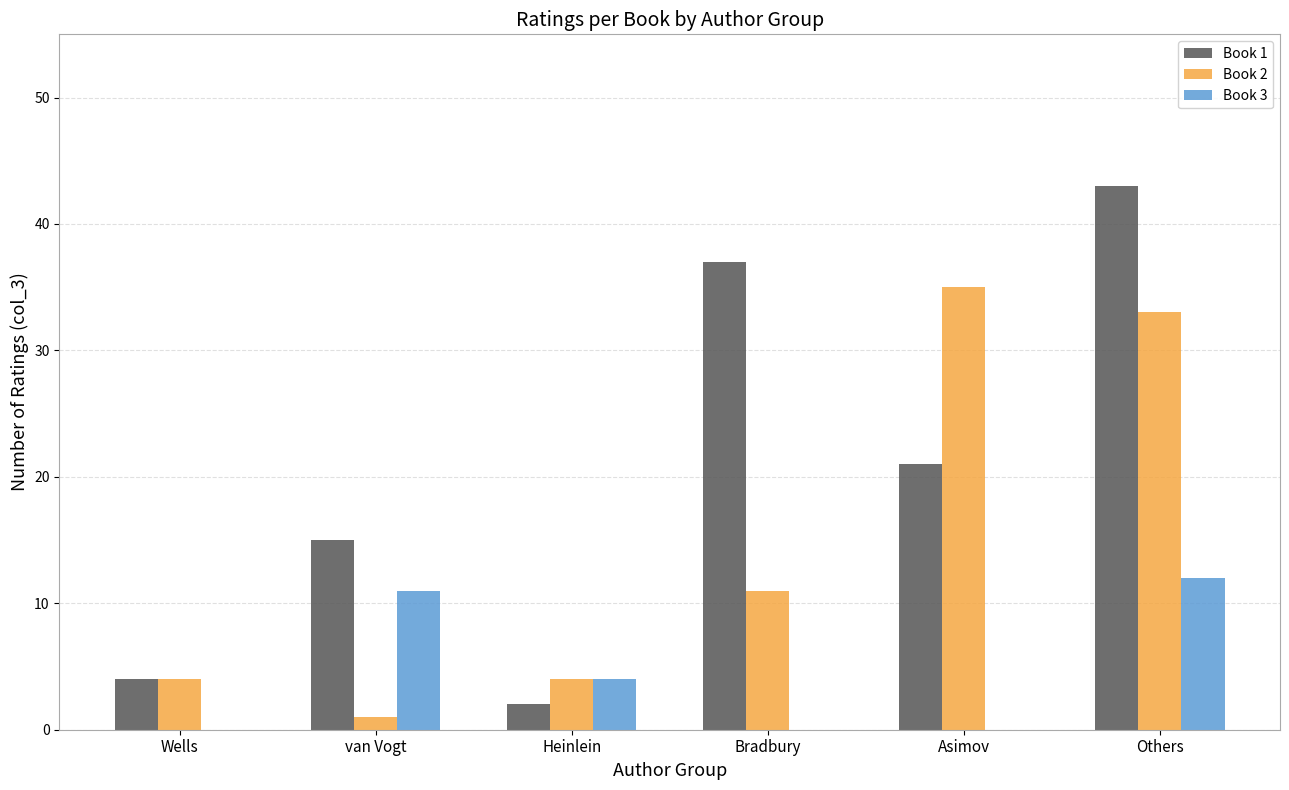

The value of Book 3 at van Vogt is 11. True or false?

True